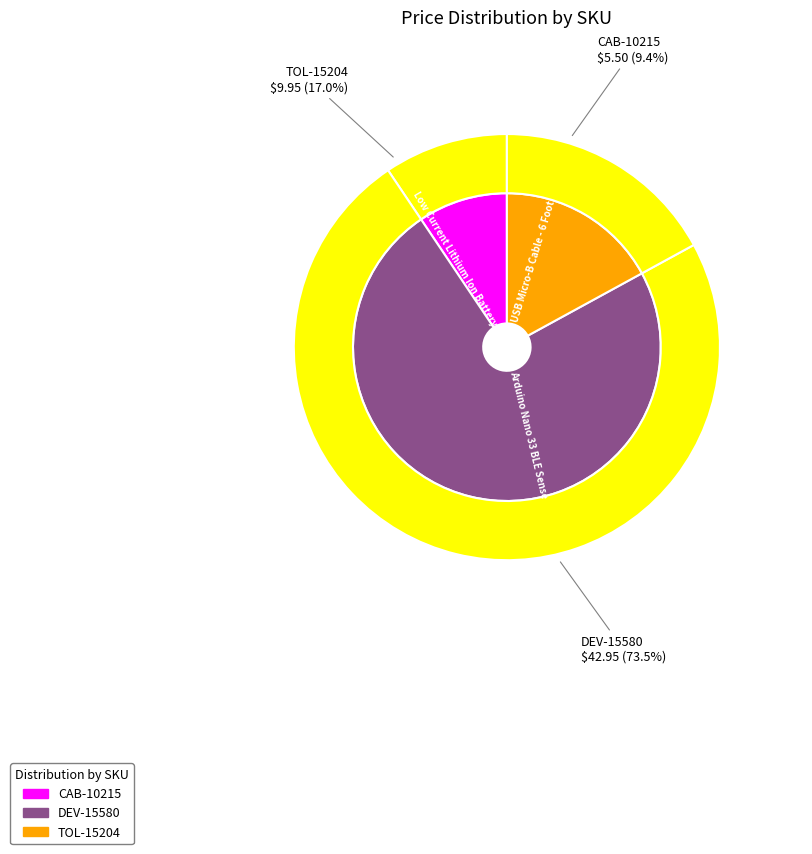

How many segments does this pie chart have?

3